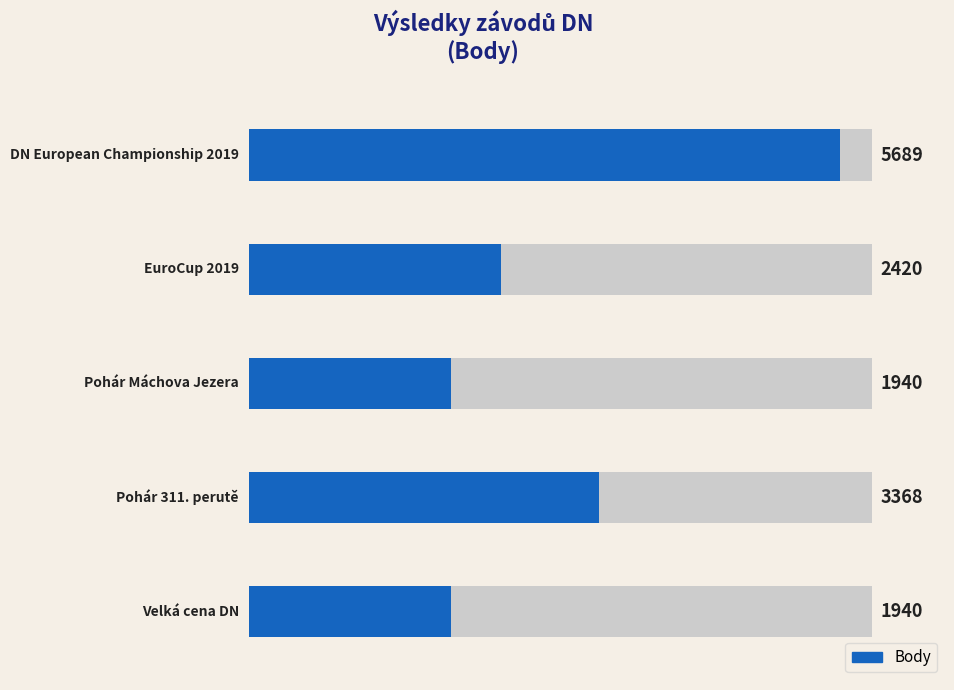

What is the value of the 1st bar from the left?

1940